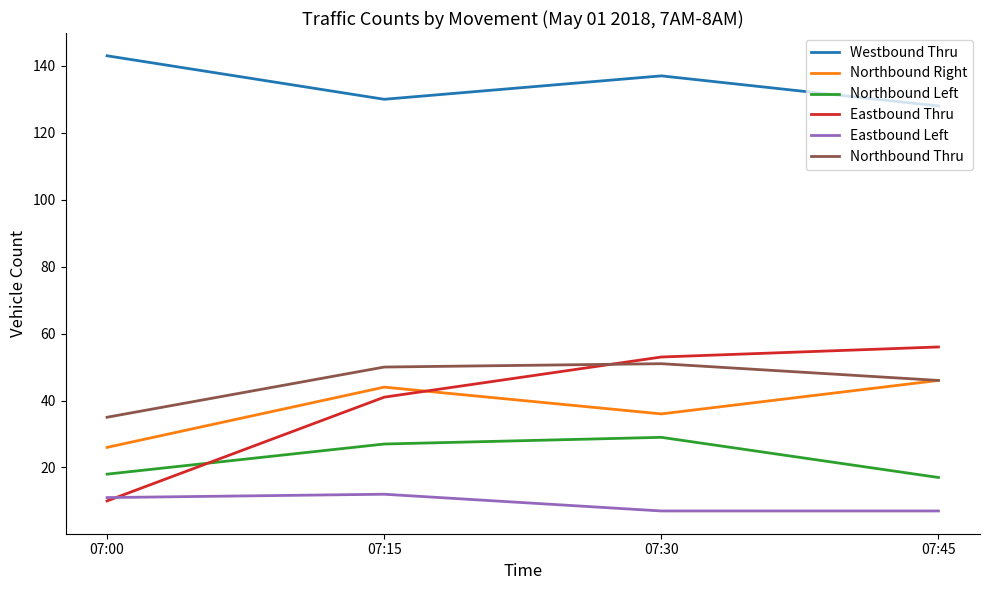

Which series has the largest range (max minus min)?

Eastbound Thru